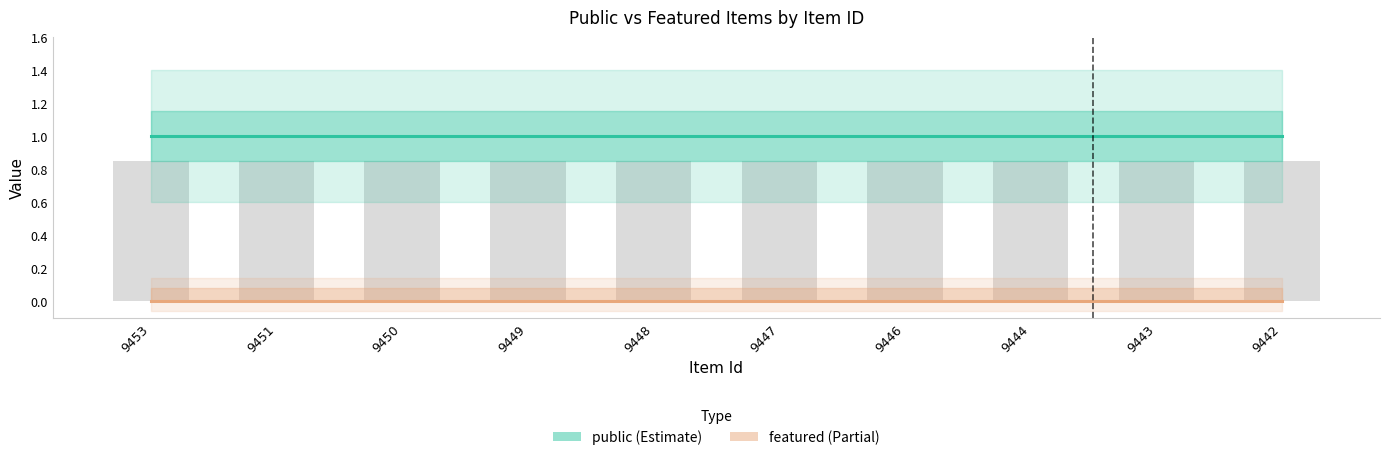

What is the value of the public bar at the 6th from the left?

1